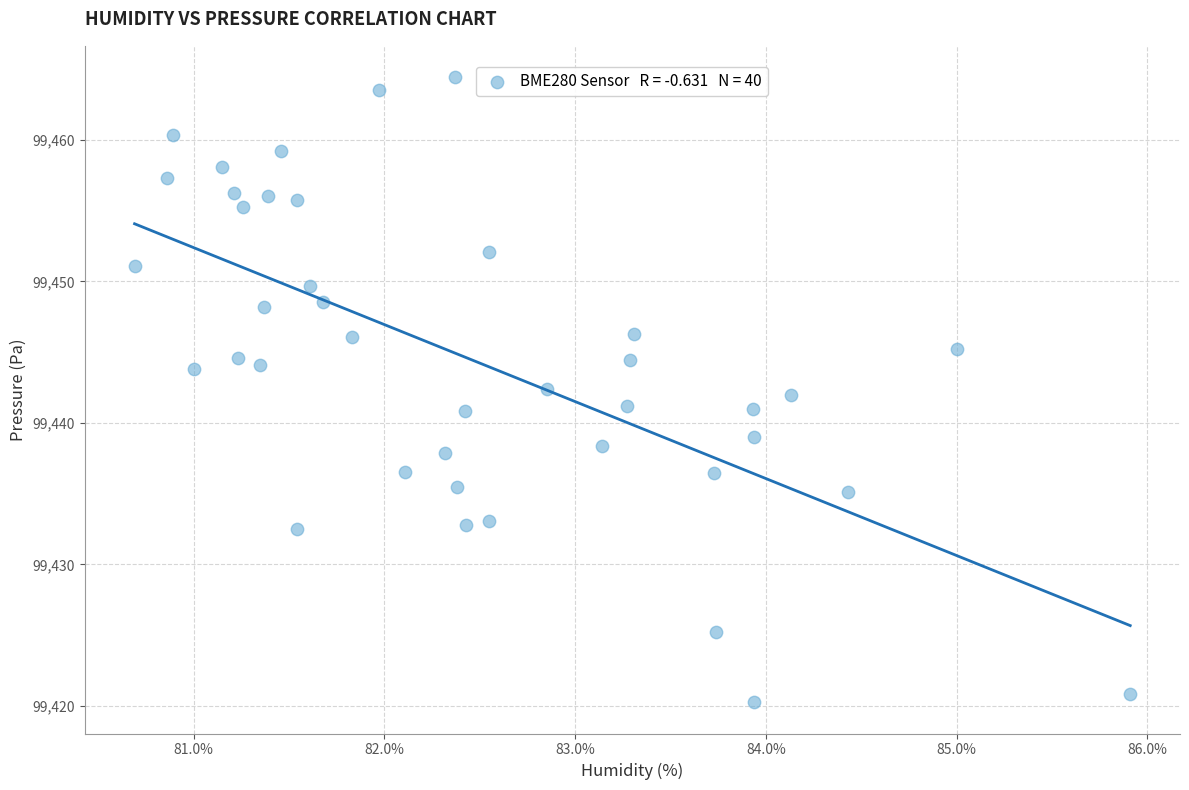

What is the range of Y values (max minus min)?

44.2